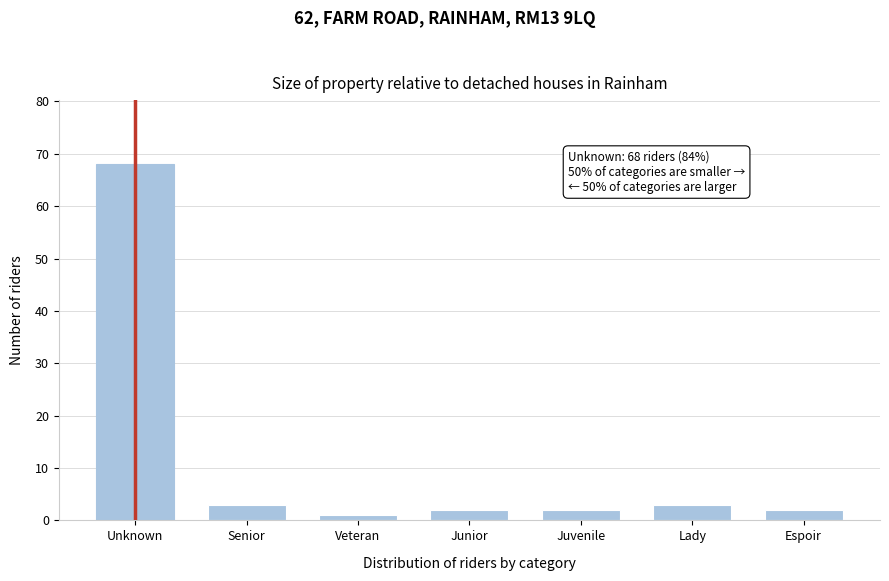

Reading right to left, what are all the values shown in this chart?

Espoir=2	Lady=3	Juvenile=2	Junior=2	Veteran=1	Senior=3	Unknown=68